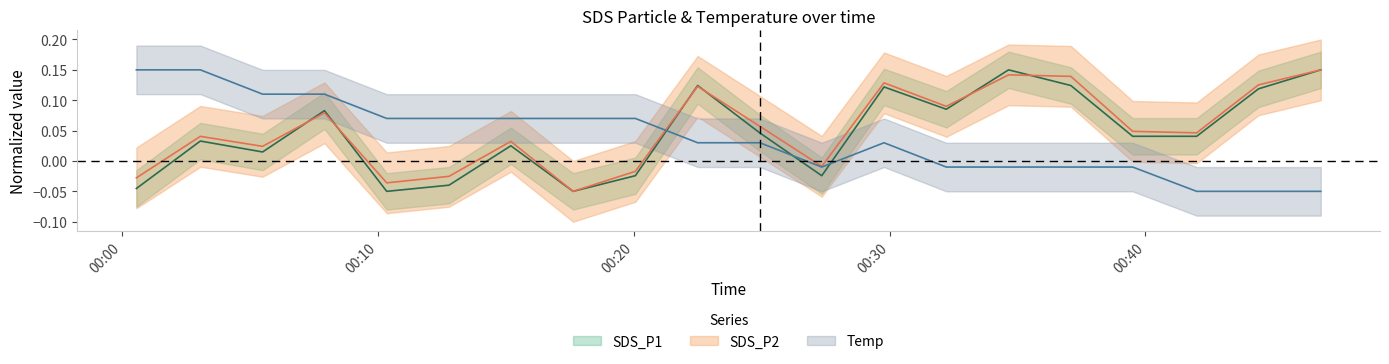

What is the difference between the second highest and minimum values in the Temp series?

0.2